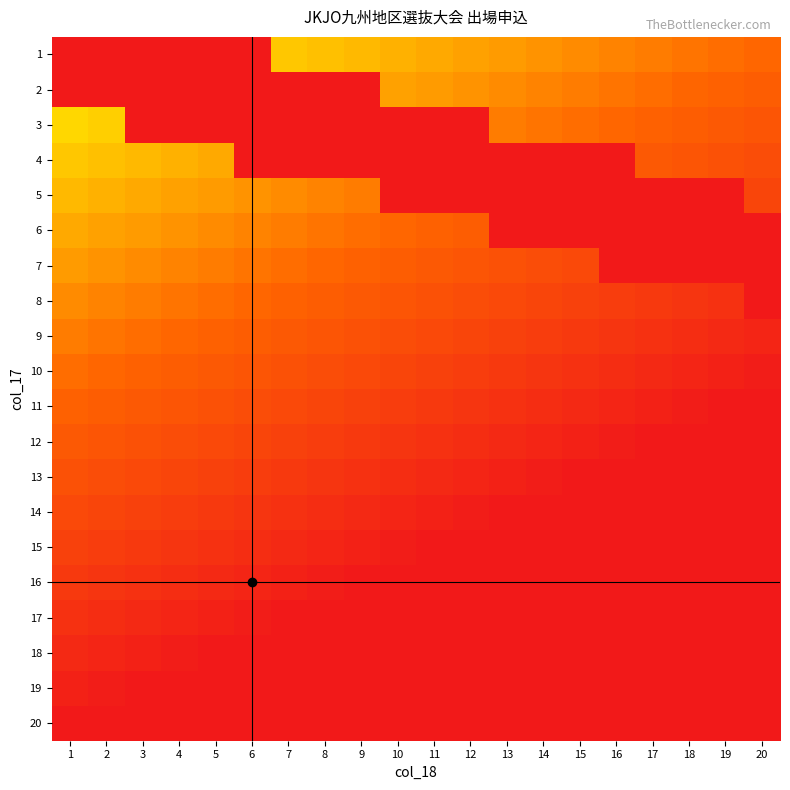

Which series changed the most between 10 and 17?

4